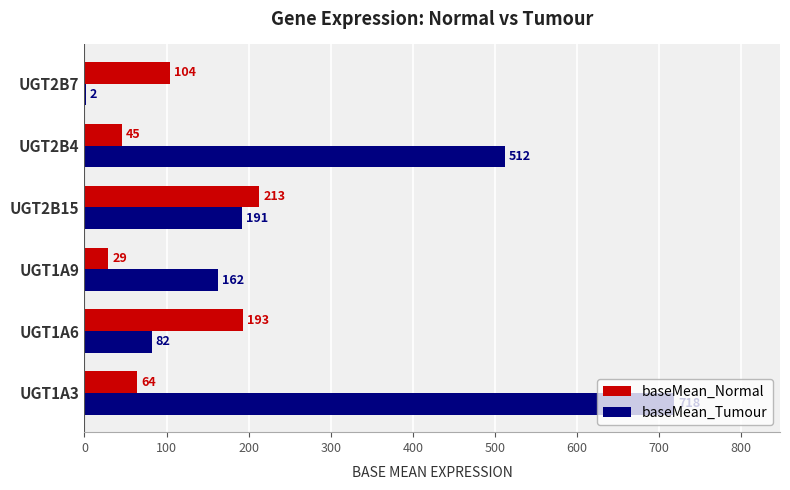

Between UGT1A9 and UGT2B4, which series saw the biggest shift?

baseMean_Tumour